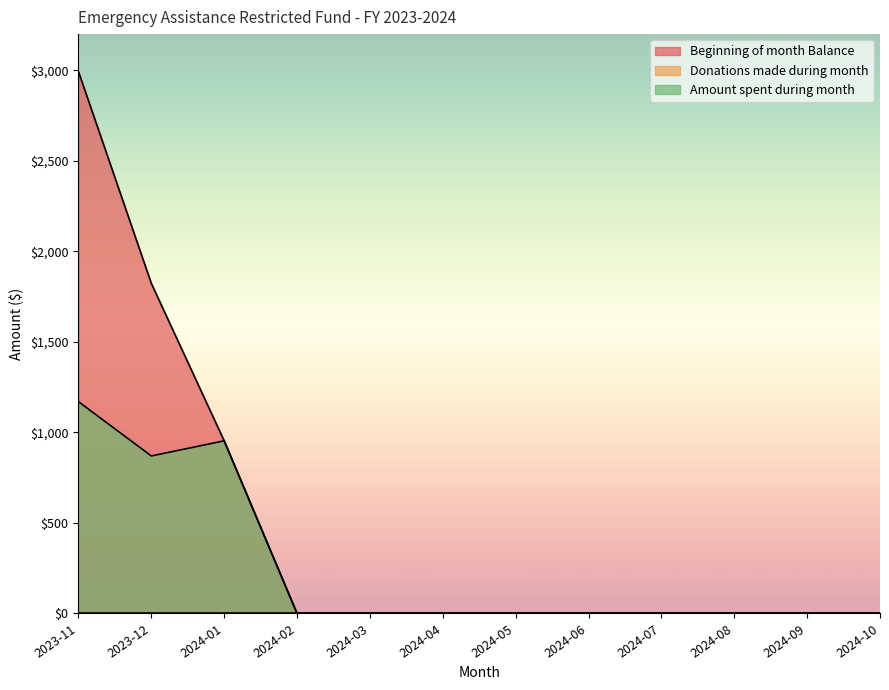

How many lines are shown in the chart?

3